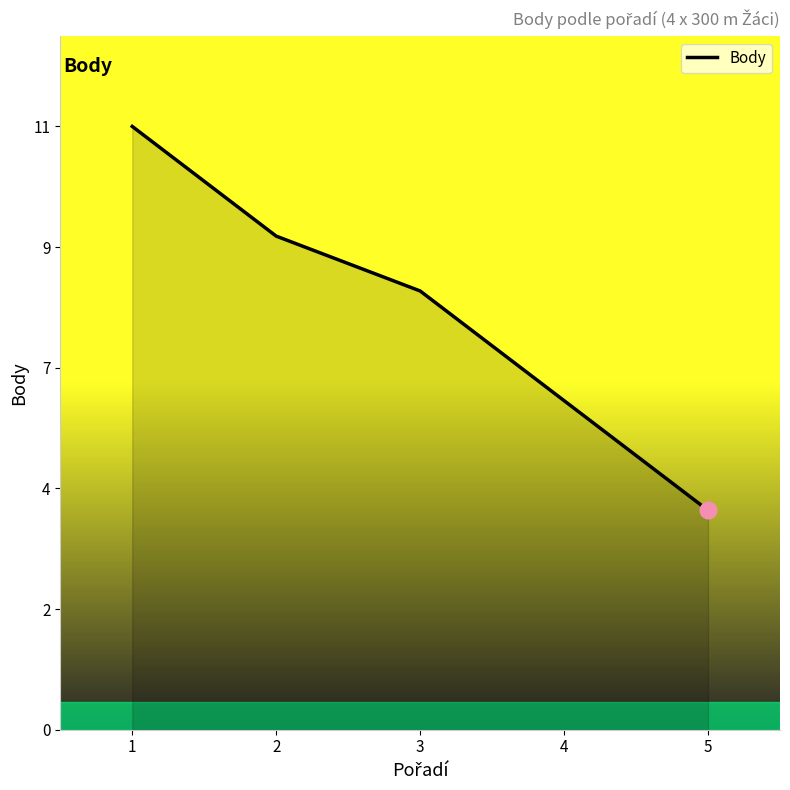

What is the sum of the values at 4 and 3?

14